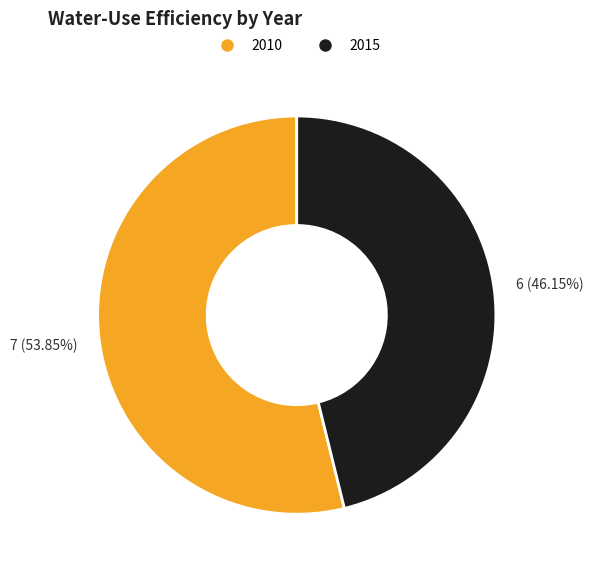

How many segments does this pie chart have?

2